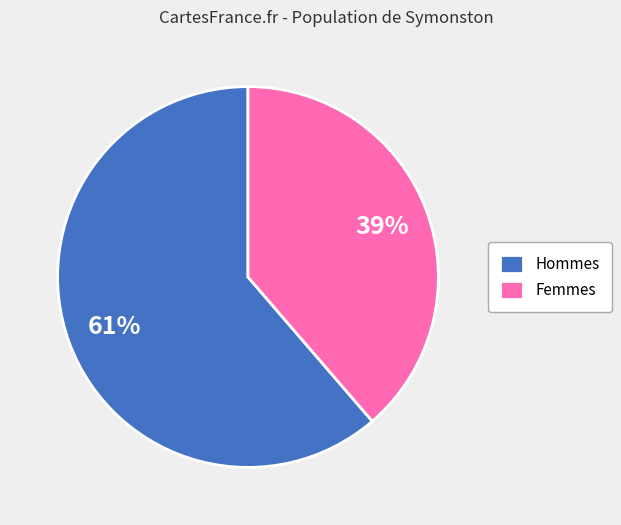

Is there any slice that represents more than half of the pie?

Yes